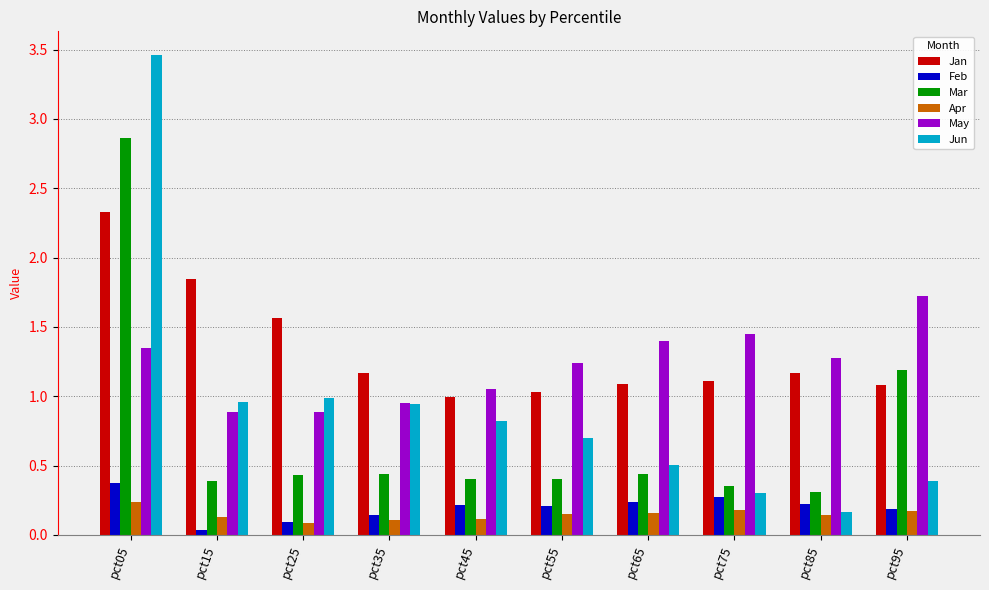

Which category has the lowest value in the Jun series?

pct85